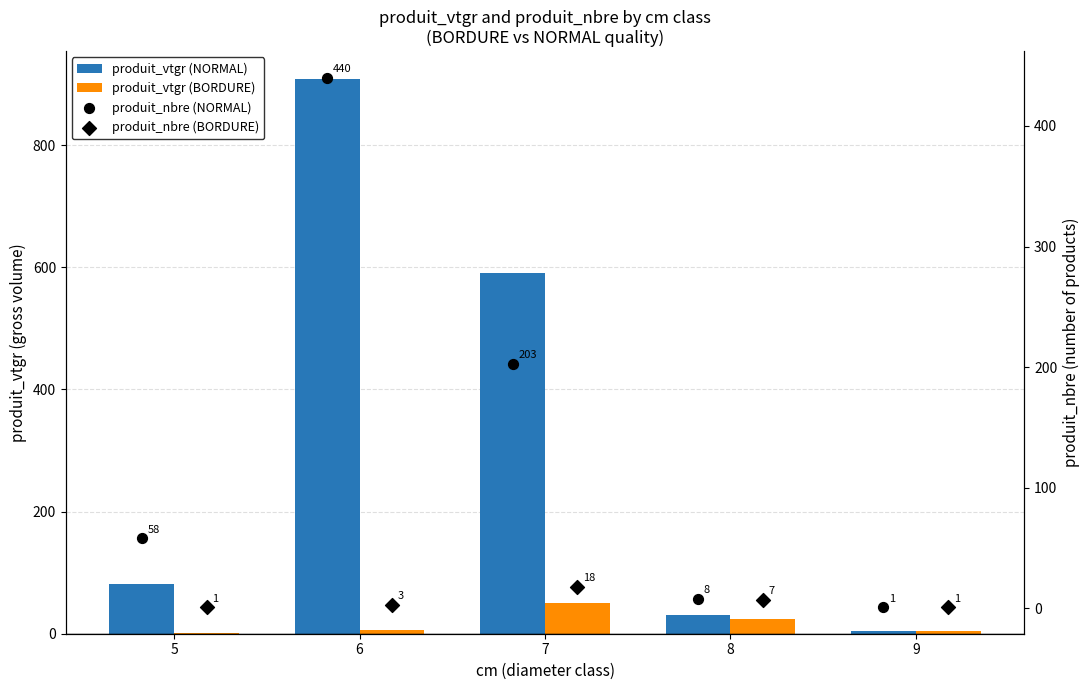

What are all the series names shown in the legend?

produit_vtgr (NORMAL), produit_vtgr (BORDURE), produit_nbre (NORMAL), produit_nbre (BORDURE)